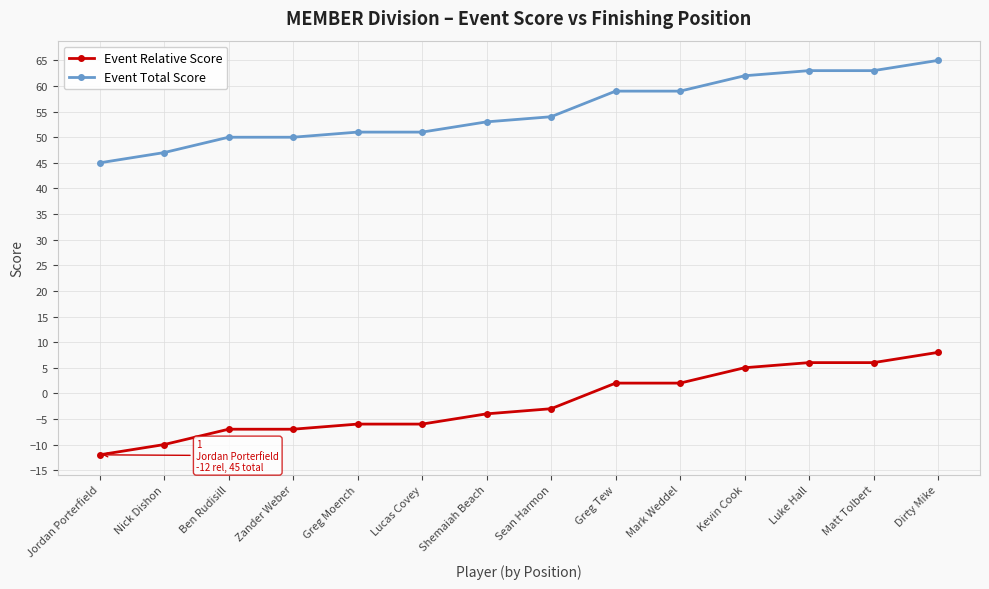

Rank the series at Greg Tew from highest to lowest value.

Event Total Score, Event Relative Score